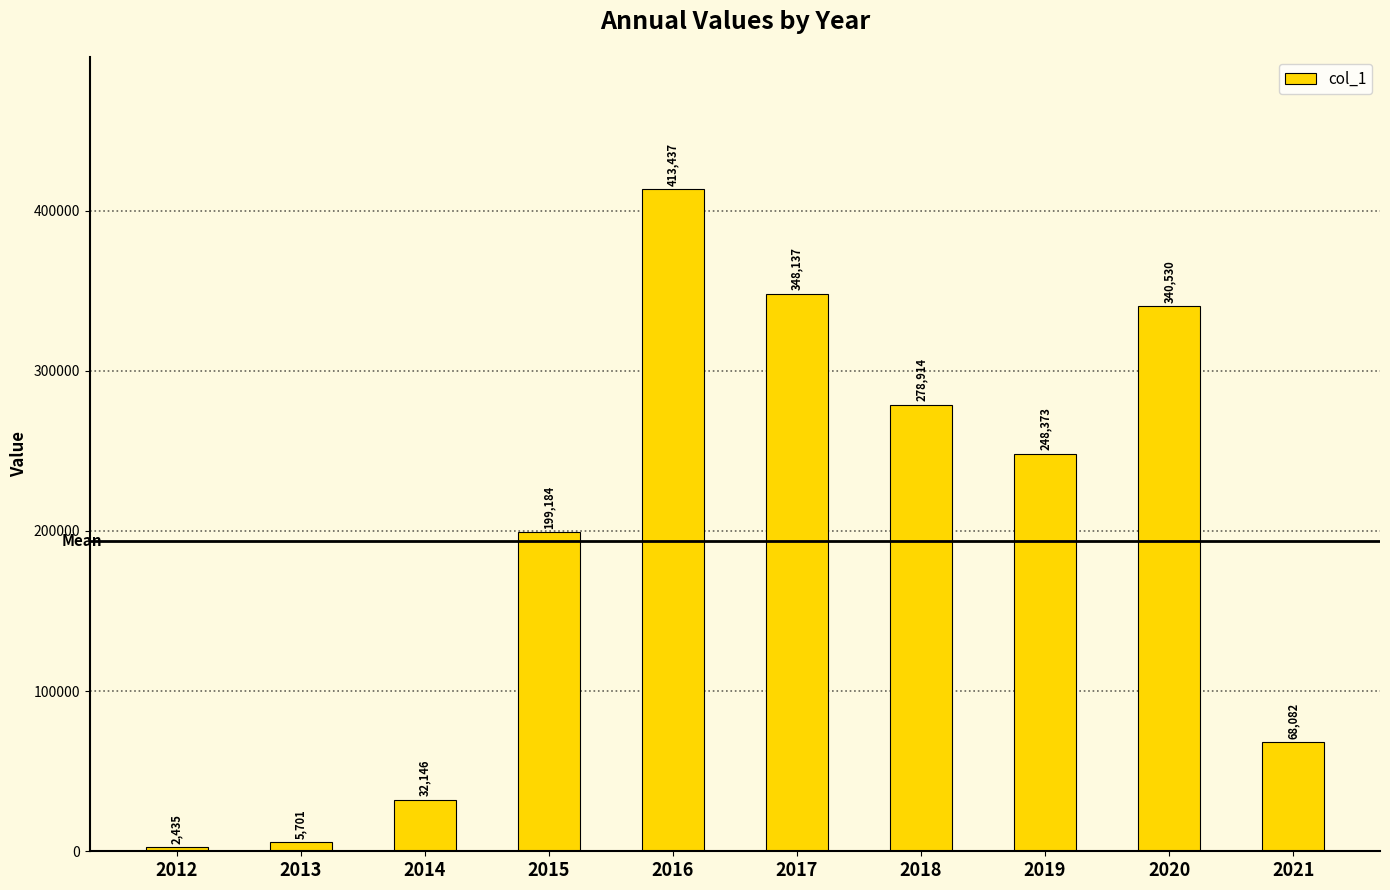

What is the change in value from 2013 to 2019?

+242672.0